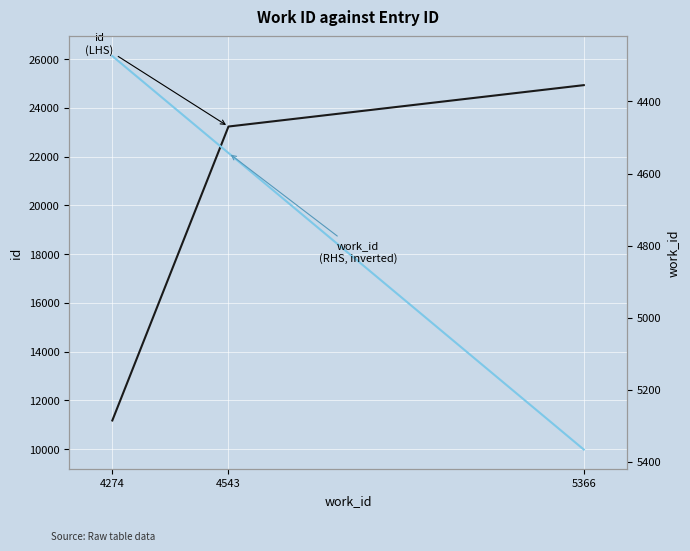

What is the lowest value of the work_id (RHS, inverted) series?

4274